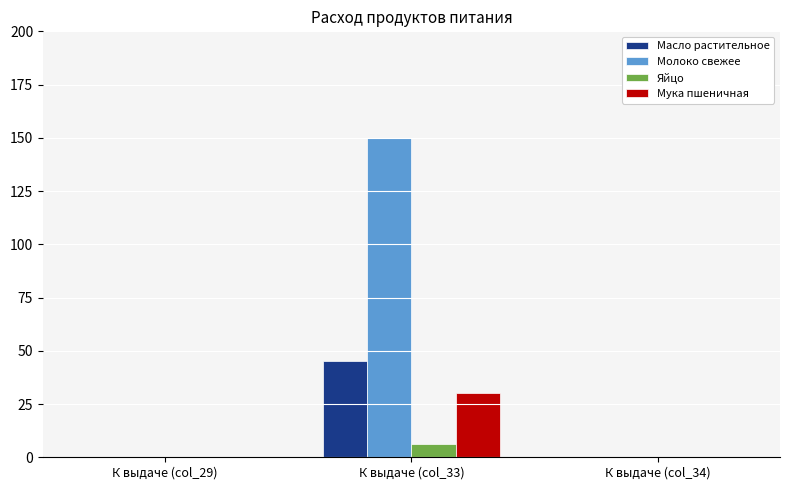

Which series has the largest total across all categories?

Молоко свежее